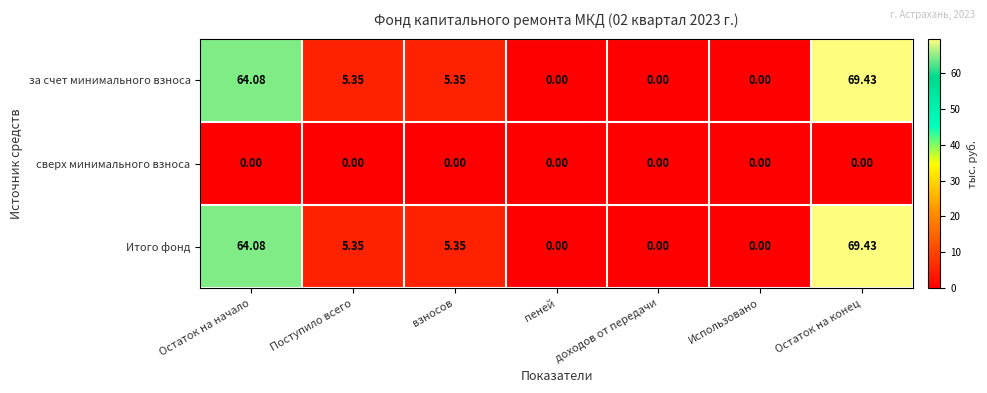

At which label does за счет минимального взноса first exceed 5?

Остаток на начало